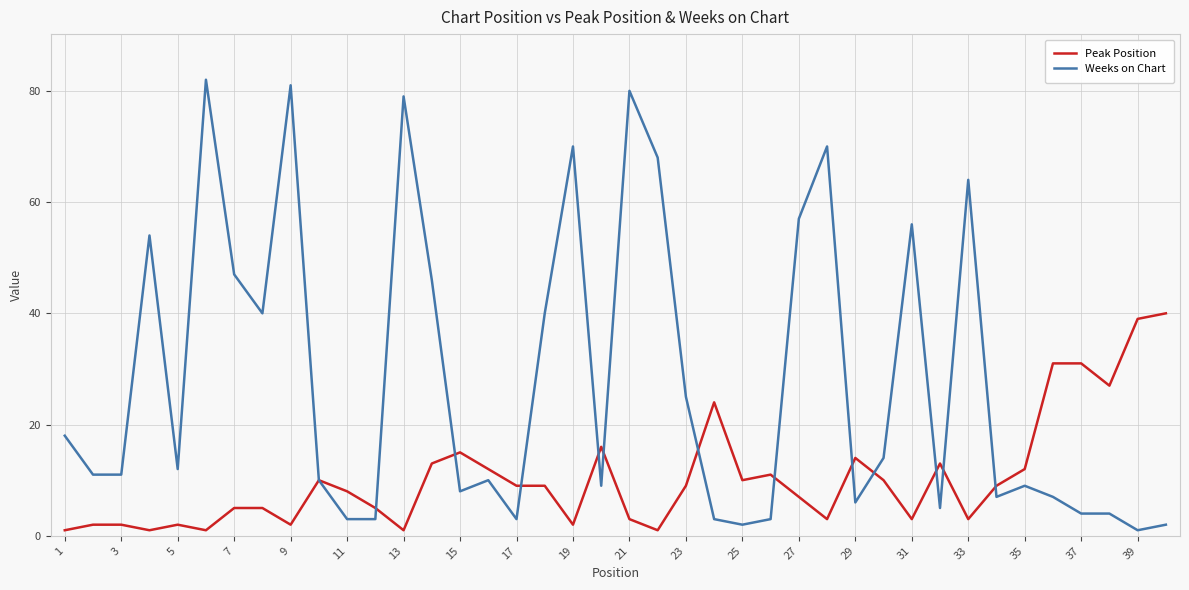

Count the number of data series in this chart.

2